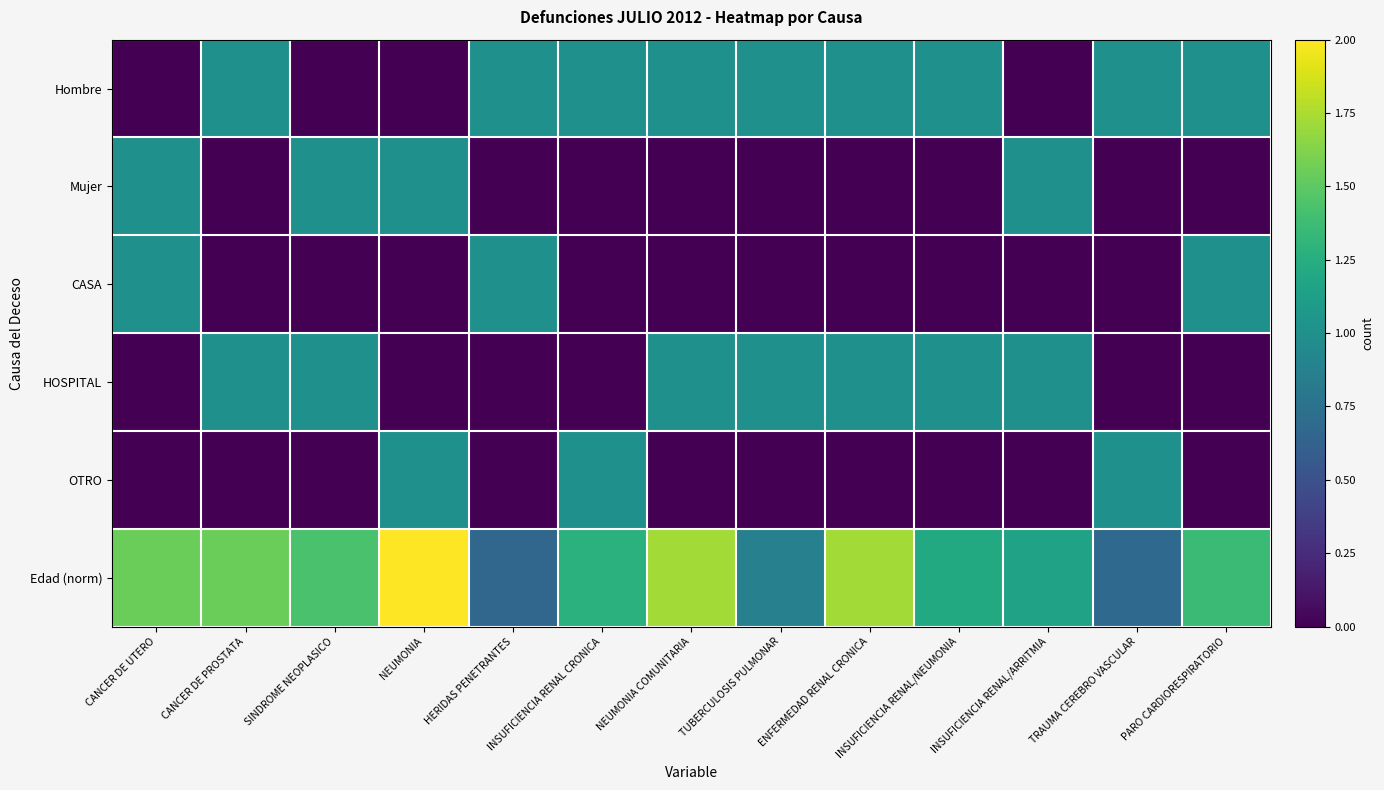

Reading left to right, extract all data points from this chart.

Hombre: CANCER DE UTERO=0.0	CANCER DE PROSTATA=1.0	SINDROME NEOPLASICO=0.0	NEUMONIA=0.0	HERIDAS PENETRANTES=1.0	INSUFICIENCIA RENAL CRONICA=1.0	NEUMONIA COMUNITARIA=1.0	TUBERCULOSIS PULMONAR=1.0	ENFERMEDAD RENAL CRONICA=1.0	INSUFICIENCIA RENAL/NEUMONIA=1.0	INSUFICIENCIA RENAL/ARRITMIA=0.0	TRAUMA CEREBRO VASCULAR=1.0	PARO CARDIORESPIRATORIO=1.0
Mujer: CANCER DE UTERO=1.0	CANCER DE PROSTATA=0.0	SINDROME NEOPLASICO=1.0	NEUMONIA=1.0	HERIDAS PENETRANTES=0.0	INSUFICIENCIA RENAL CRONICA=0.0	NEUMONIA COMUNITARIA=0.0	TUBERCULOSIS PULMONAR=0.0	ENFERMEDAD RENAL CRONICA=0.0	INSUFICIENCIA RENAL/NEUMONIA=0.0	INSUFICIENCIA RENAL/ARRITMIA=1.0	TRAUMA CEREBRO VASCULAR=0.0	PARO CARDIORESPIRATORIO=0.0
CASA: CANCER DE UTERO=1.0	CANCER DE PROSTATA=0.0	SINDROME NEOPLASICO=0.0	NEUMONIA=0.0	HERIDAS PENETRANTES=1.0	INSUFICIENCIA RENAL CRONICA=0.0	NEUMONIA COMUNITARIA=0.0	TUBERCULOSIS PULMONAR=0.0	ENFERMEDAD RENAL CRONICA=0.0	INSUFICIENCIA RENAL/NEUMONIA=0.0	INSUFICIENCIA RENAL/ARRITMIA=0.0	TRAUMA CEREBRO VASCULAR=0.0	PARO CARDIORESPIRATORIO=1.0
HOSPITAL: CANCER DE UTERO=0.0	CANCER DE PROSTATA=1.0	SINDROME NEOPLASICO=1.0	NEUMONIA=0.0	HERIDAS PENETRANTES=0.0	INSUFICIENCIA RENAL CRONICA=0.0	NEUMONIA COMUNITARIA=1.0	TUBERCULOSIS PULMONAR=1.0	ENFERMEDAD RENAL CRONICA=1.0	INSUFICIENCIA RENAL/NEUMONIA=1.0	INSUFICIENCIA RENAL/ARRITMIA=1.0	TRAUMA CEREBRO VASCULAR=0.0	PARO CARDIORESPIRATORIO=0.0
OTRO: CANCER DE UTERO=0.0	CANCER DE PROSTATA=0.0	SINDROME NEOPLASICO=0.0	NEUMONIA=1.0	HERIDAS PENETRANTES=0.0	INSUFICIENCIA RENAL CRONICA=1.0	NEUMONIA COMUNITARIA=0.0	TUBERCULOSIS PULMONAR=0.0	ENFERMEDAD RENAL CRONICA=0.0	INSUFICIENCIA RENAL/NEUMONIA=0.0	INSUFICIENCIA RENAL/ARRITMIA=0.0	TRAUMA CEREBRO VASCULAR=1.0	PARO CARDIORESPIRATORIO=0.0
Edad (norm): CANCER DE UTERO=1.6	CANCER DE PROSTATA=1.6	SINDROME NEOPLASICO=1.4	NEUMONIA=2.0	HERIDAS PENETRANTES=0.7	INSUFICIENCIA RENAL CRONICA=1.3	NEUMONIA COMUNITARIA=1.7	TUBERCULOSIS PULMONAR=0.9	ENFERMEDAD RENAL CRONICA=1.7	INSUFICIENCIA RENAL/NEUMONIA=1.2	INSUFICIENCIA RENAL/ARRITMIA=1.1	TRAUMA CEREBRO VASCULAR=0.7	PARO CARDIORESPIRATORIO=1.4